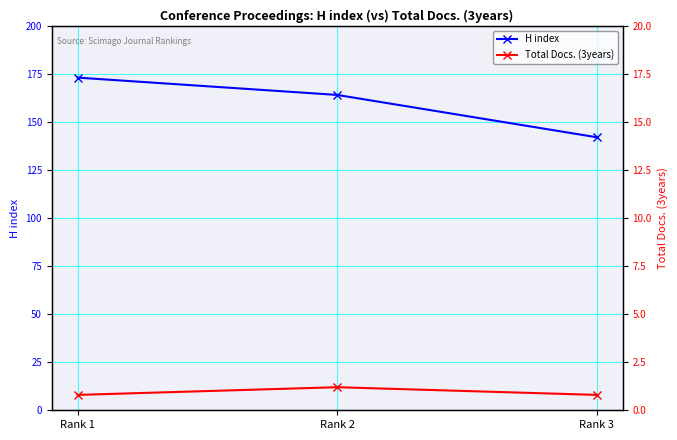

Which series has the largest range (max minus min)?

H index